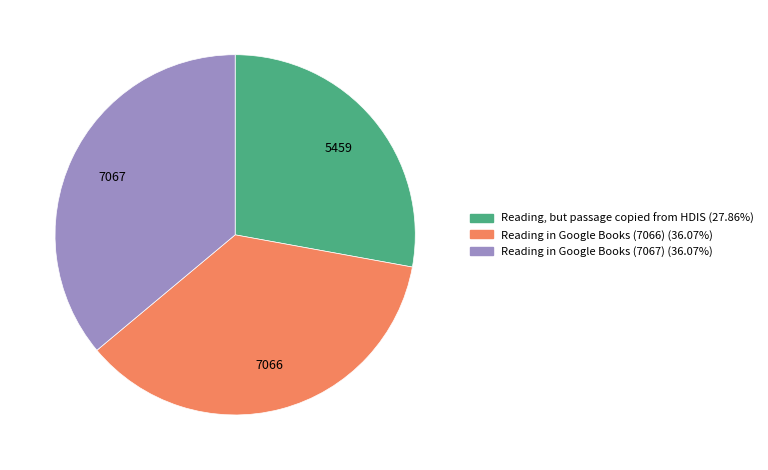

Which category has the smallest portion of the pie?

Reading, but passage copied from HDIS